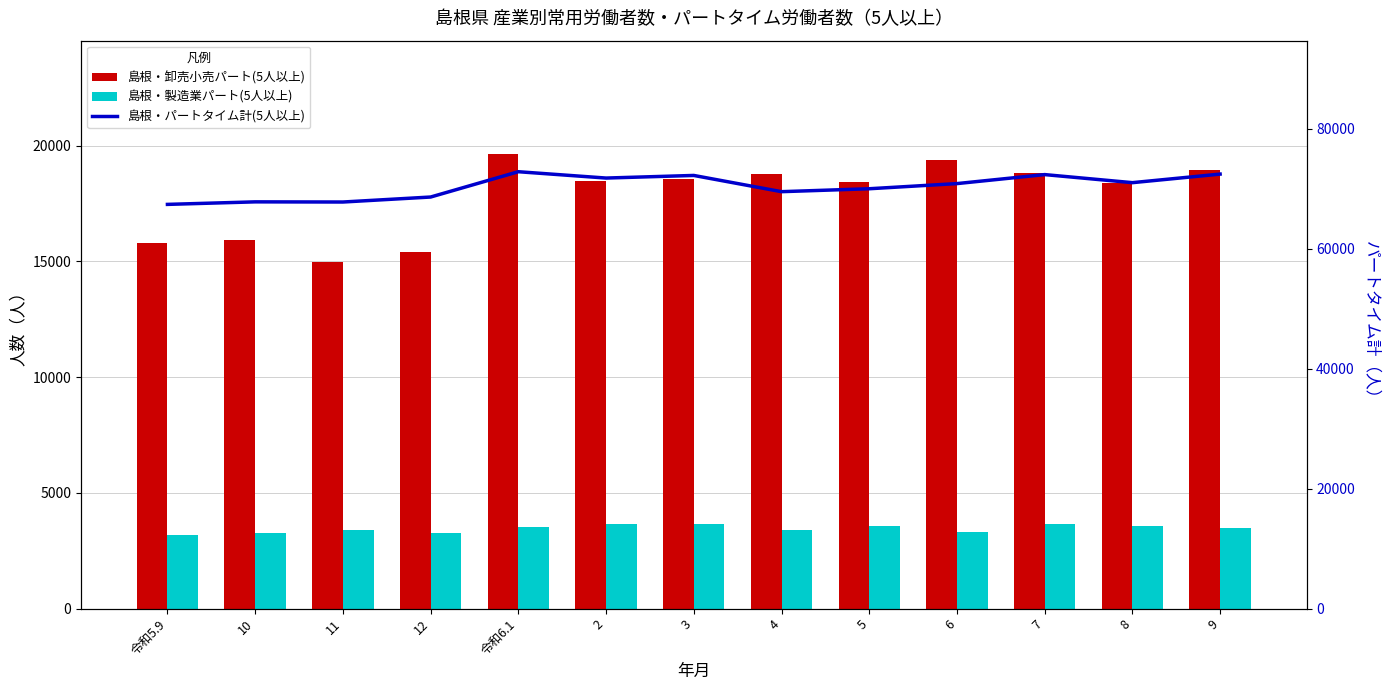

What is the sum of all 島根・製造業パート(5人以上) values?

44926